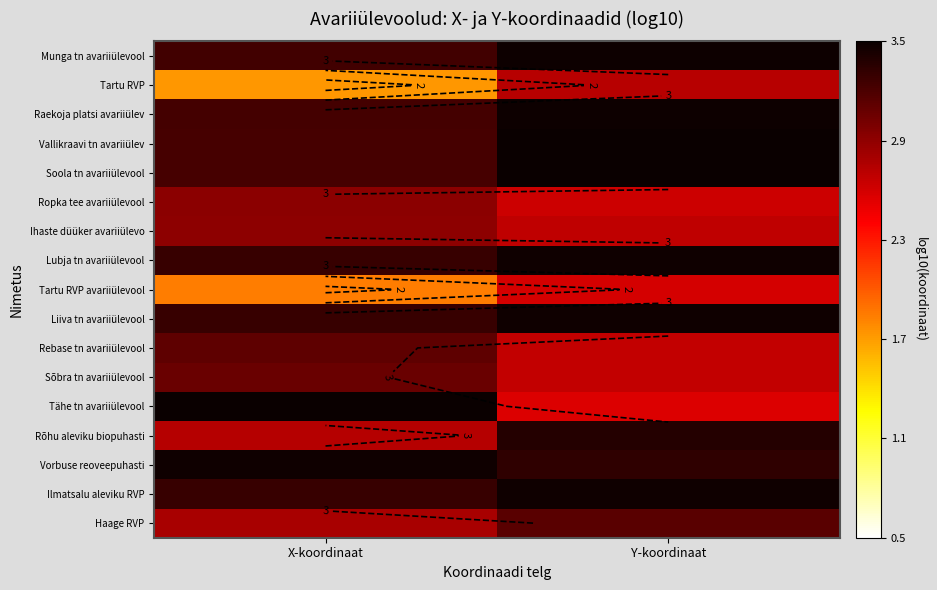

What is the approximate value of Soola tn avariiülevool at X-koordinaat?

3.2